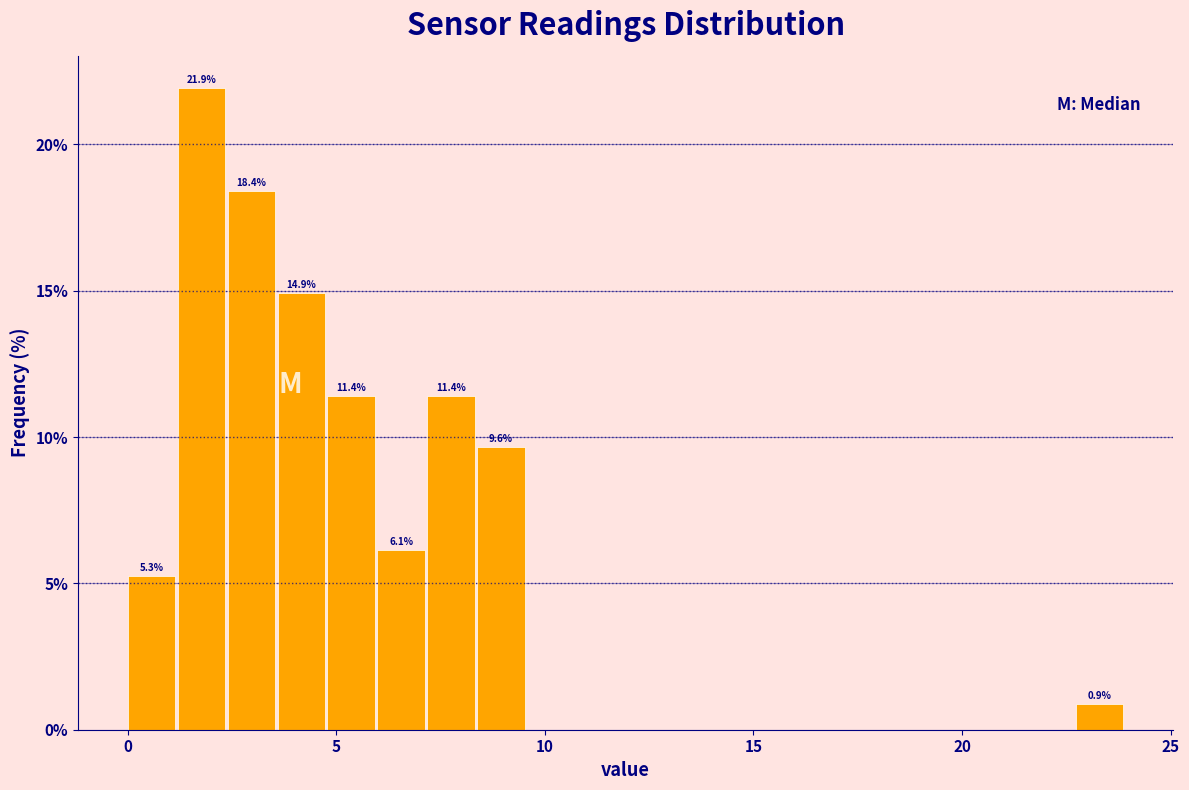

Around what value on the x-axis is the tallest bar? Give the approximate position of its centre, as read against the axis.

2.0